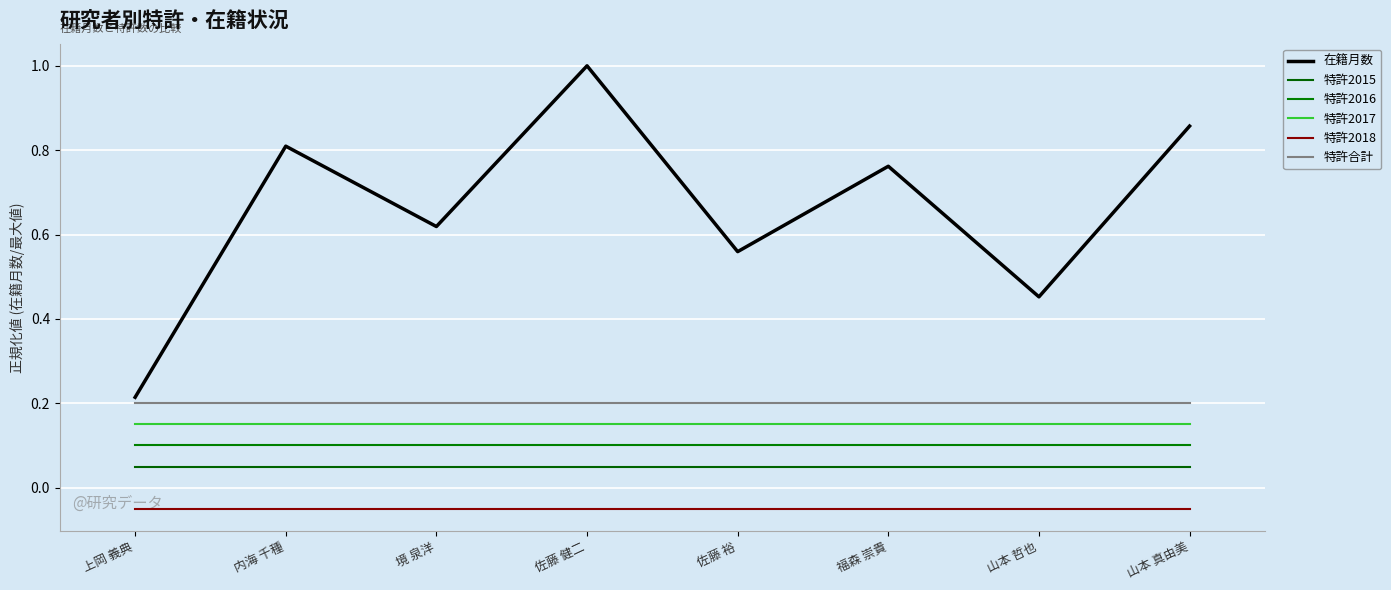

Reading left to right, list all the values displayed in this chart.

在籍月数: 上岡 義典=0.2	内海 千種=0.8	境 泉洋=0.6	佐藤 健二=1.0	佐藤 裕=0.6	福森 崇貴=0.8	山本 哲也=0.5	山本 真由美=0.9
特許2015: 上岡 義典=0.1	内海 千種=0.1	境 泉洋=0.1	佐藤 健二=0.1	佐藤 裕=0.1	福森 崇貴=0.1	山本 哲也=0.1	山本 真由美=0.1
特許2016: 上岡 義典=0.1	内海 千種=0.1	境 泉洋=0.1	佐藤 健二=0.1	佐藤 裕=0.1	福森 崇貴=0.1	山本 哲也=0.1	山本 真由美=0.1
特許2017: 上岡 義典=0.1	内海 千種=0.1	境 泉洋=0.1	佐藤 健二=0.1	佐藤 裕=0.1	福森 崇貴=0.1	山本 哲也=0.1	山本 真由美=0.1
特許2018: 上岡 義典=-0.1	内海 千種=-0.1	境 泉洋=-0.1	佐藤 健二=-0.1	佐藤 裕=-0.1	福森 崇貴=-0.1	山本 哲也=-0.1	山本 真由美=-0.1
特許合計: 上岡 義典=0.2	内海 千種=0.2	境 泉洋=0.2	佐藤 健二=0.2	佐藤 裕=0.2	福森 崇貴=0.2	山本 哲也=0.2	山本 真由美=0.2